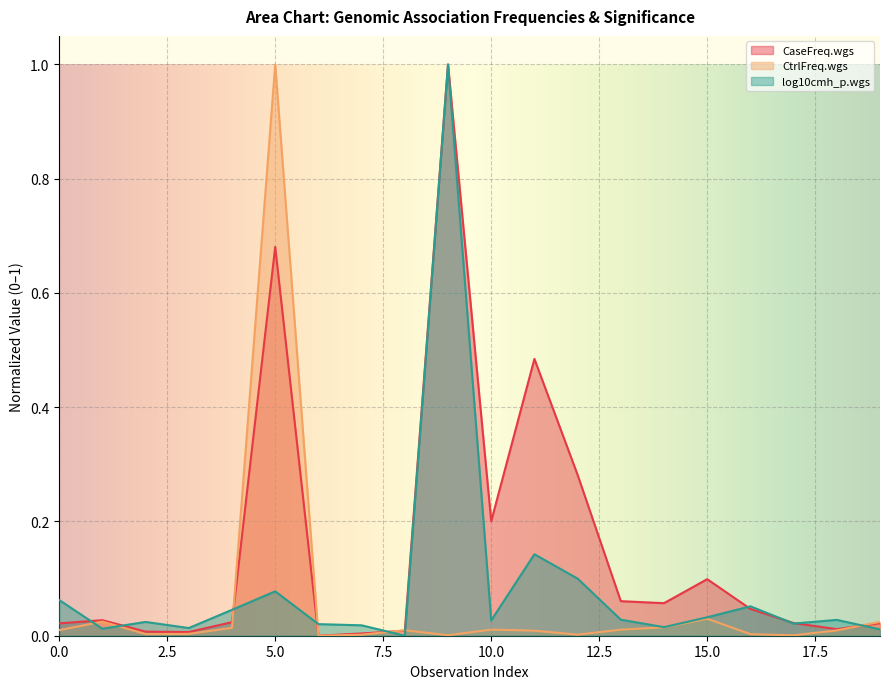

Which series ends up on top after the final intersection of CaseFreq.wgs and CtrlFreq.wgs?

CtrlFreq.wgs